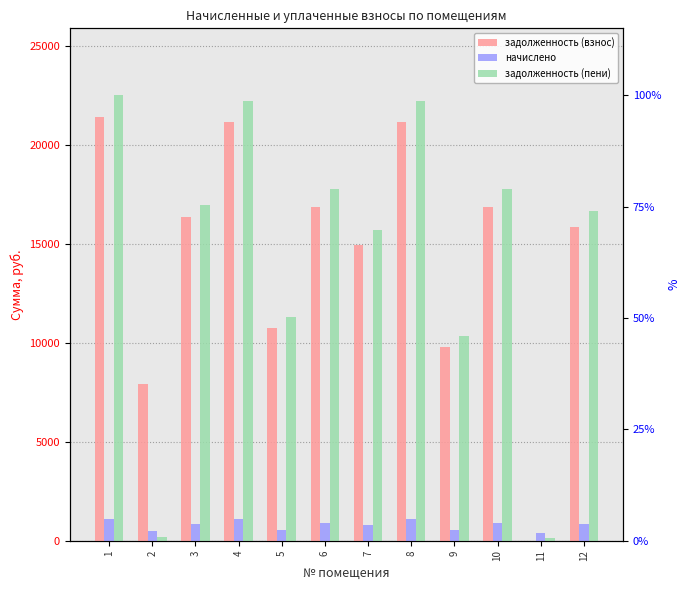

How many values in the задолженность (пени) series exceed 16943?

6